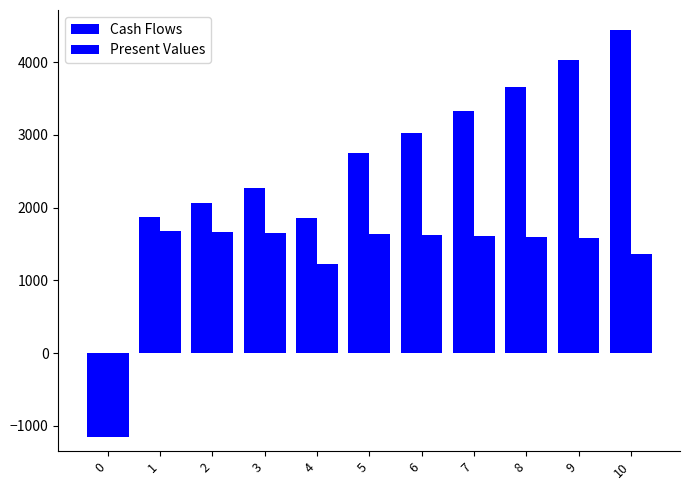

Does the chart contain any negative values?

Yes